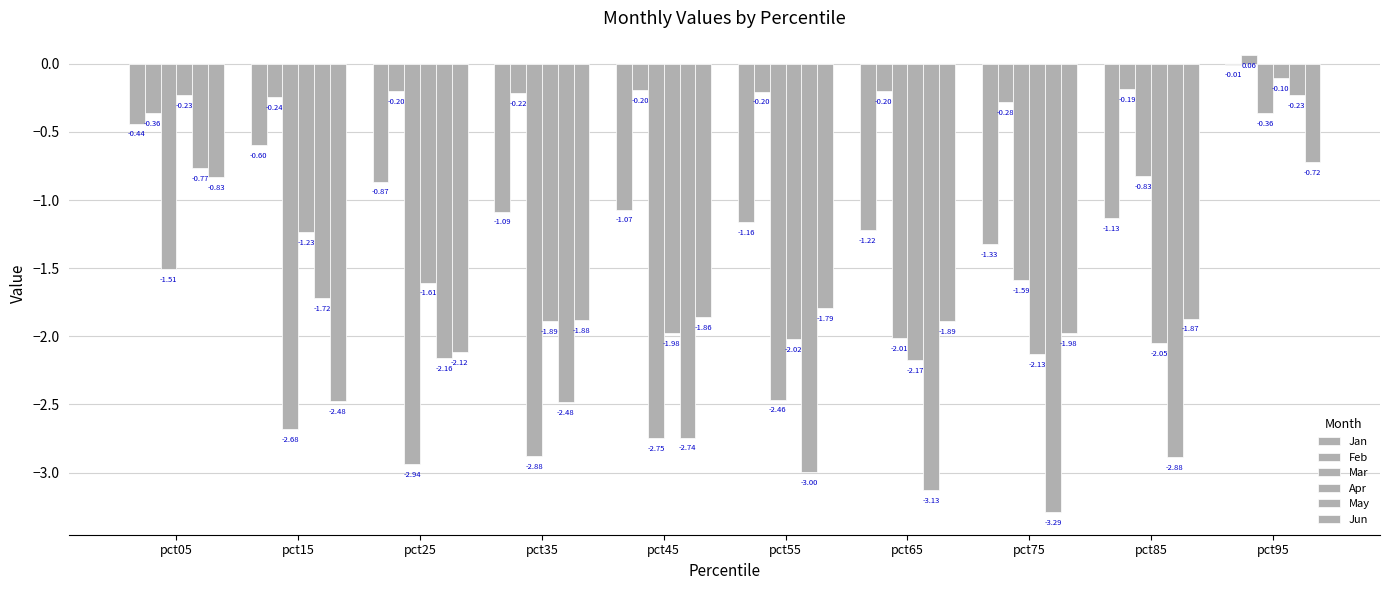

How many groups of bars are there?

10